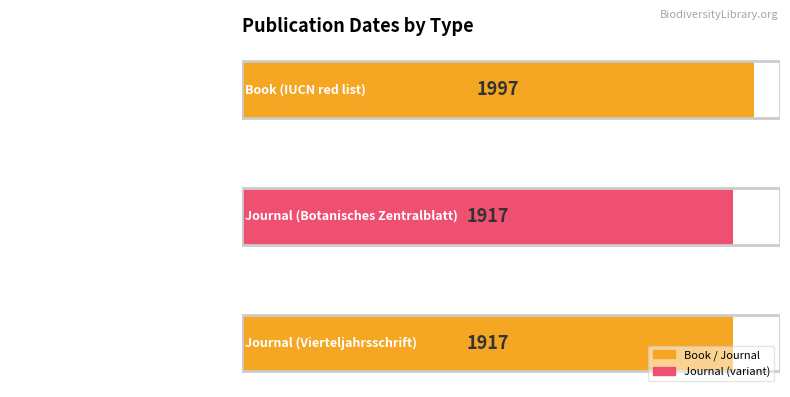

What is the greatest value displayed?

1997